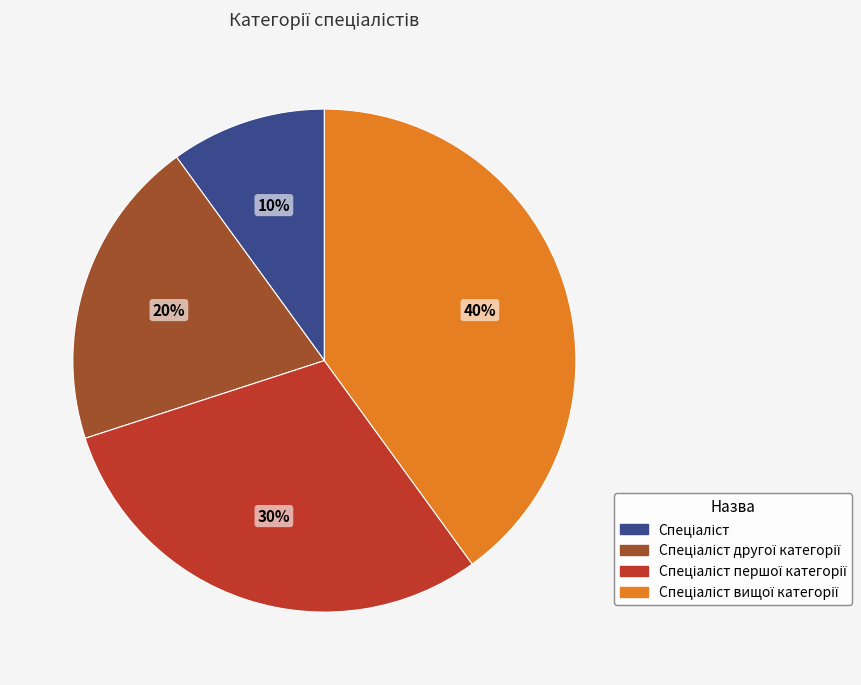

Is there any slice that represents more than half of the pie?

No